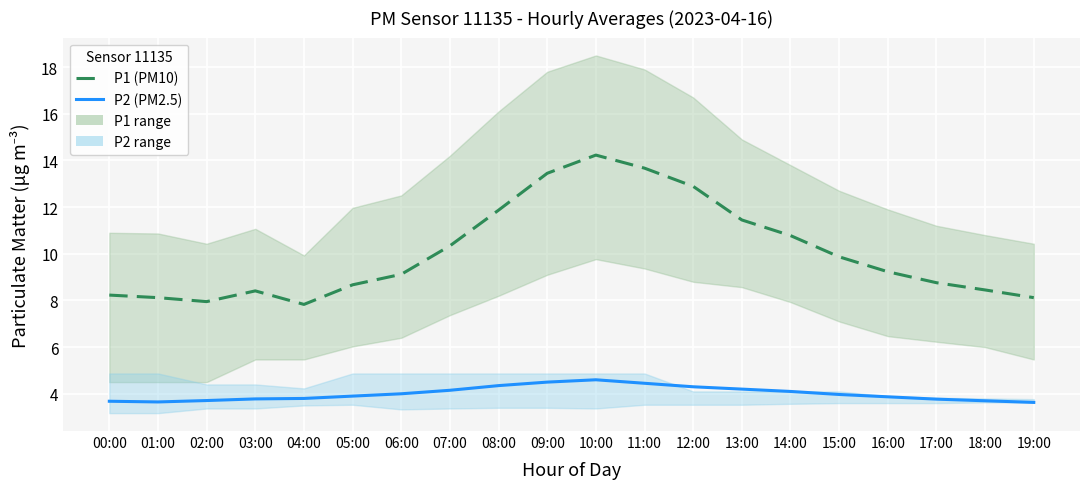

What is the difference between the maximum and minimum values in the P1 (PM10) series?

6.4